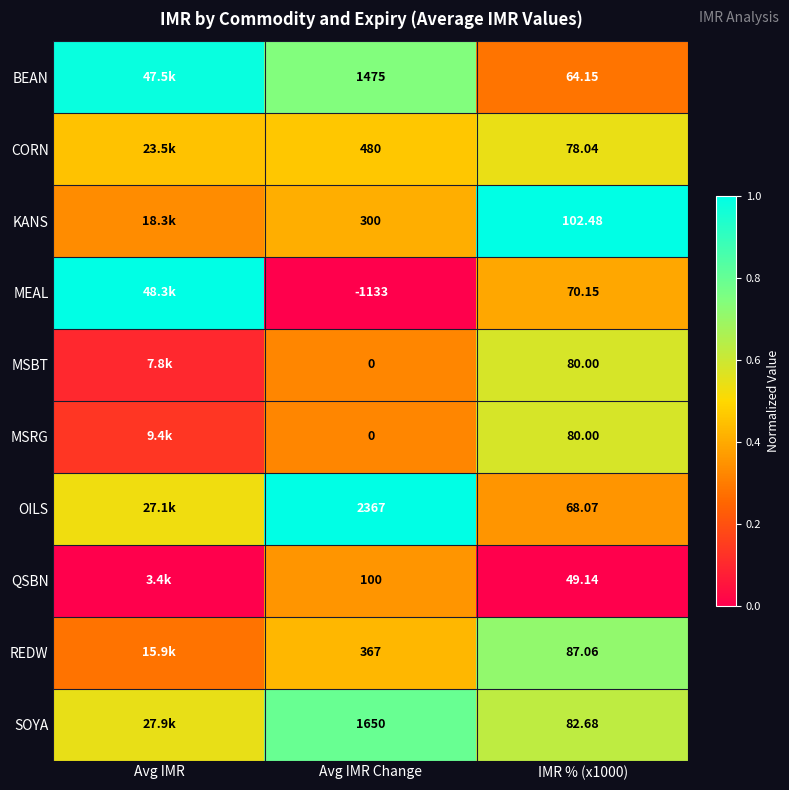

Which series has the largest total across all categories?

BEAN